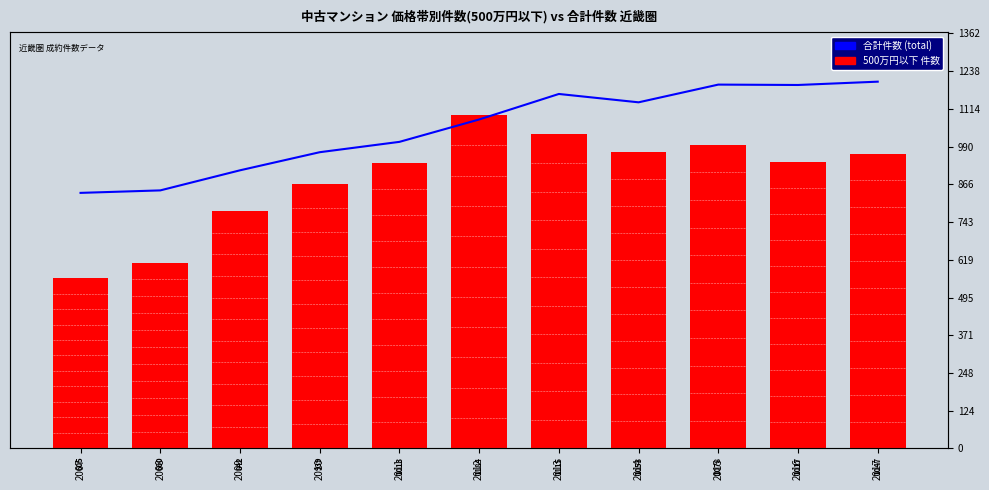

At 2010, list the series in order from largest to smallest.

Average ($), Weekly ($)